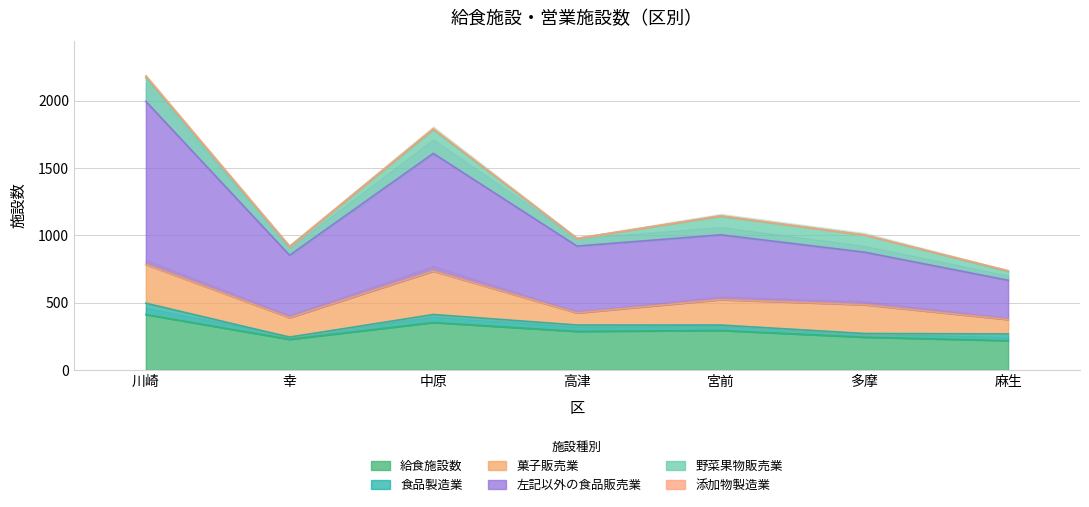

What is the total value across all series at 高津?

978